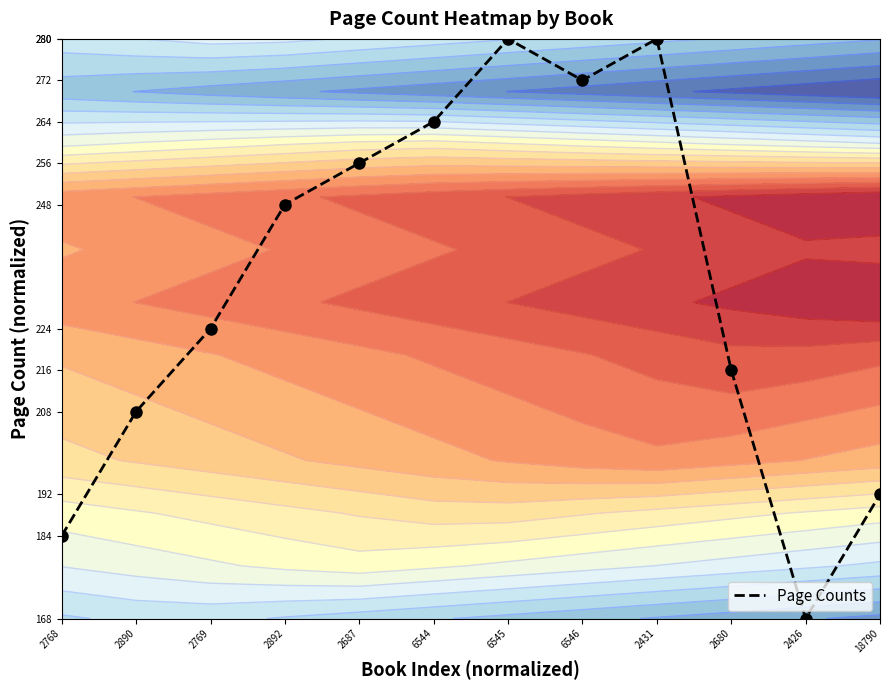

How many distinct data groups are displayed?

1